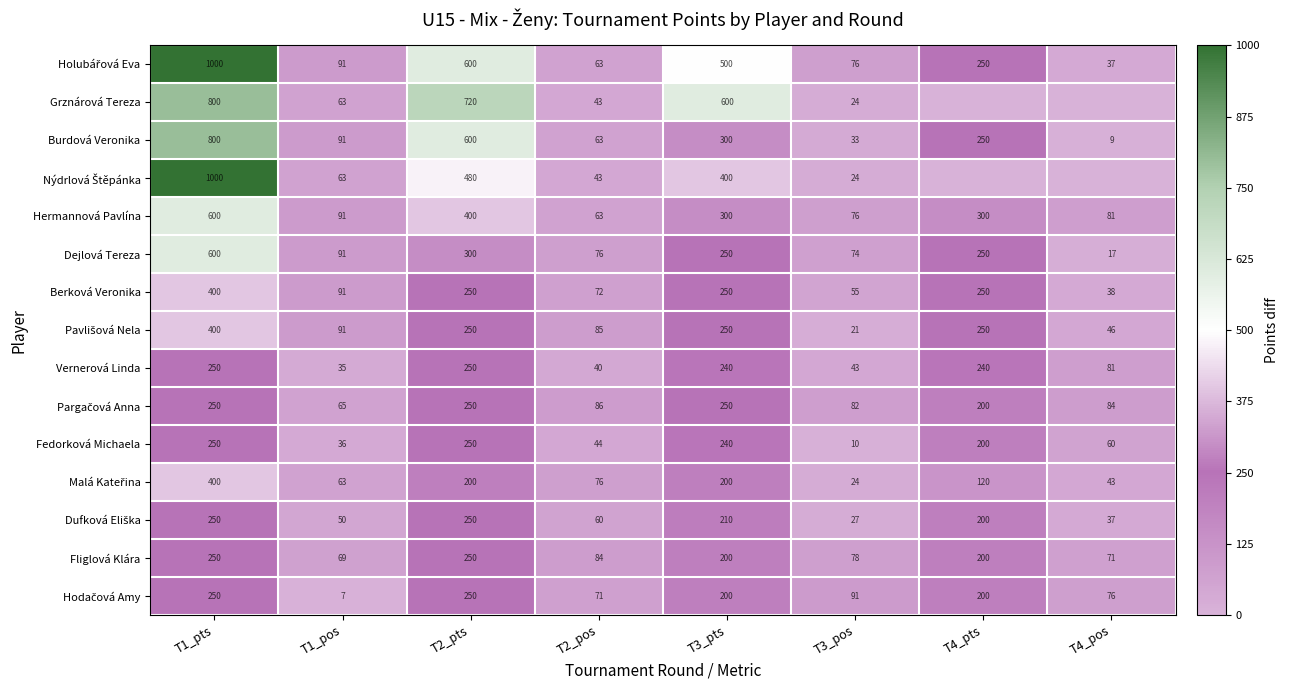

Which has a higher value, T2_pos or T3_pos?

T3_pos